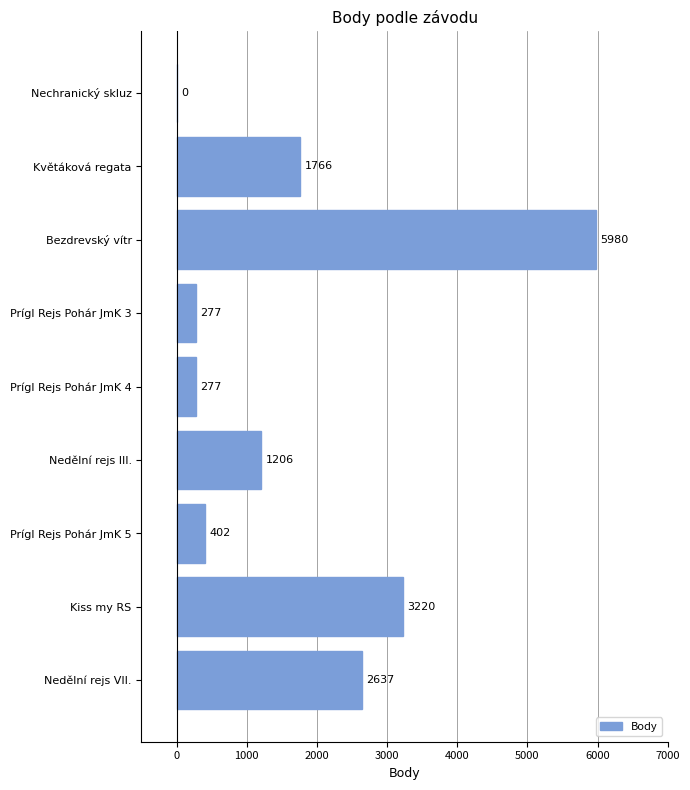

What is the sum of the values at Nechranický skluz and Kiss my RS?

3220